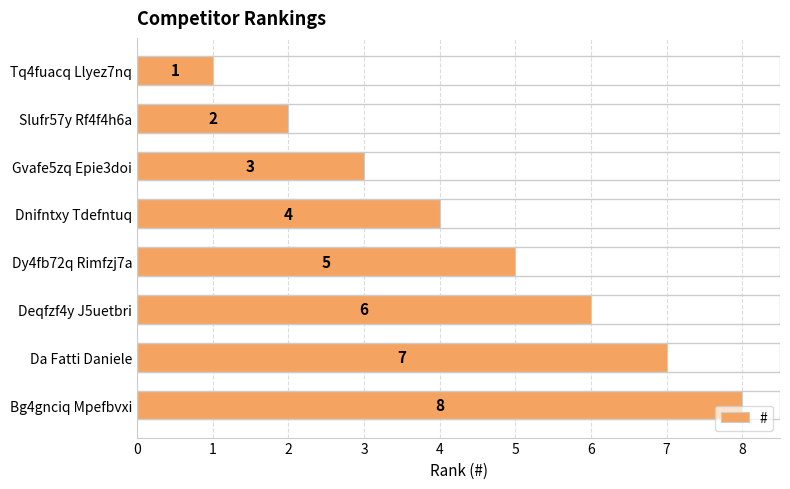

Does the chart contain stacked bars?

No